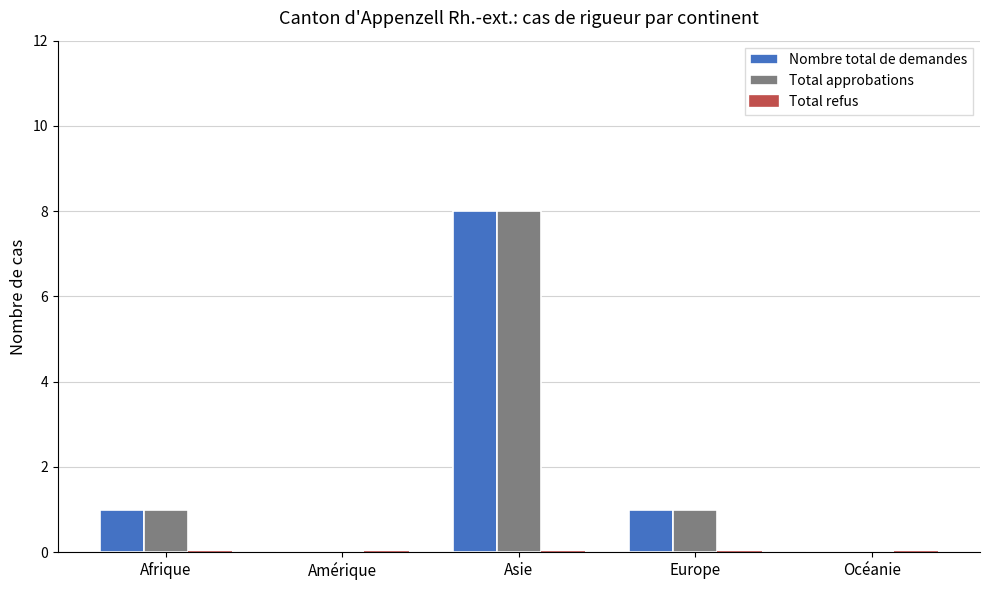

What is the sum of the Total approbations values at Europe and Asie?

9